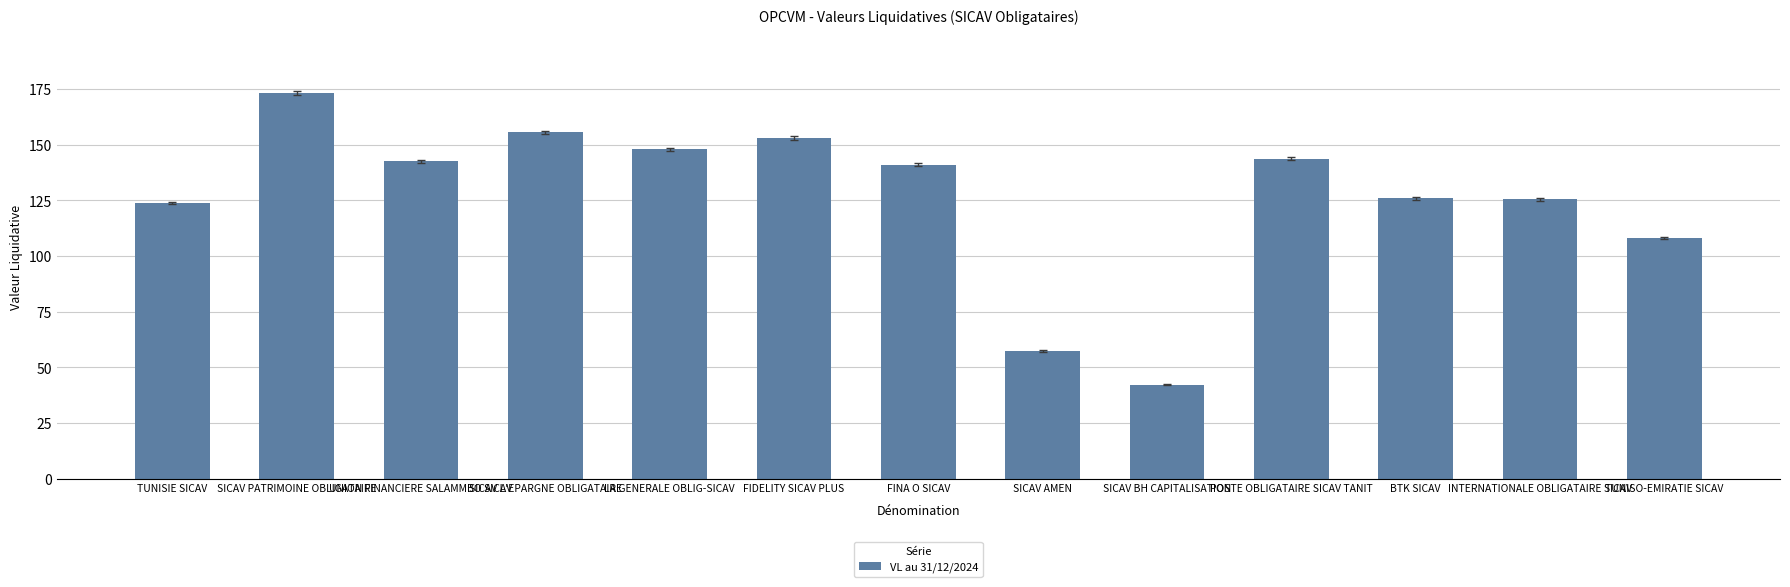

What is the label of the 3rd bar from the right?

BTK SICAV